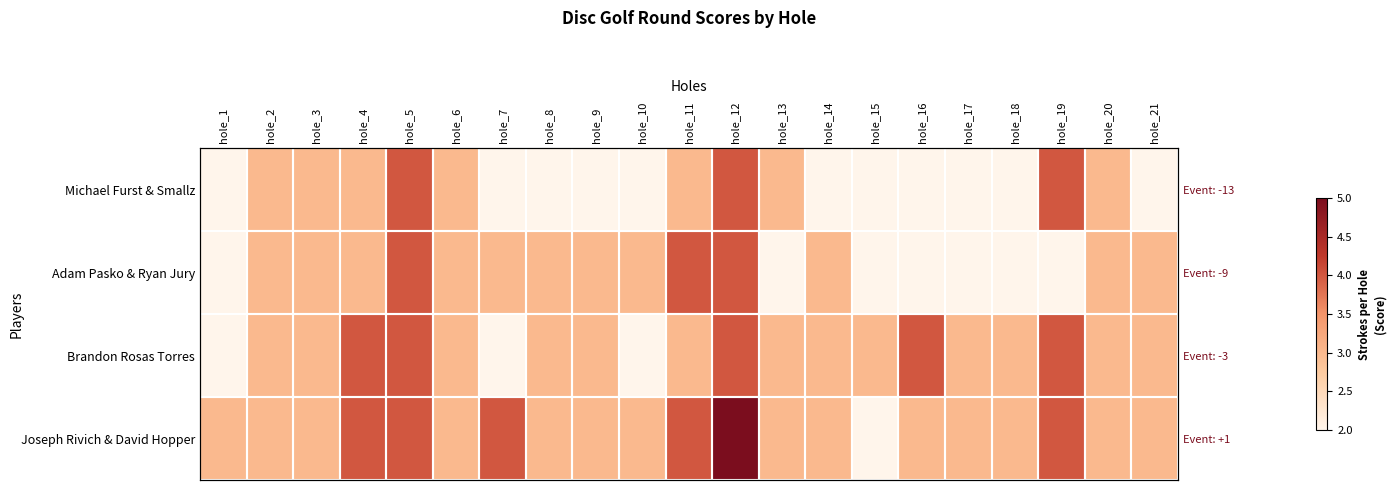

What is the total value across all series at hole_17?

10